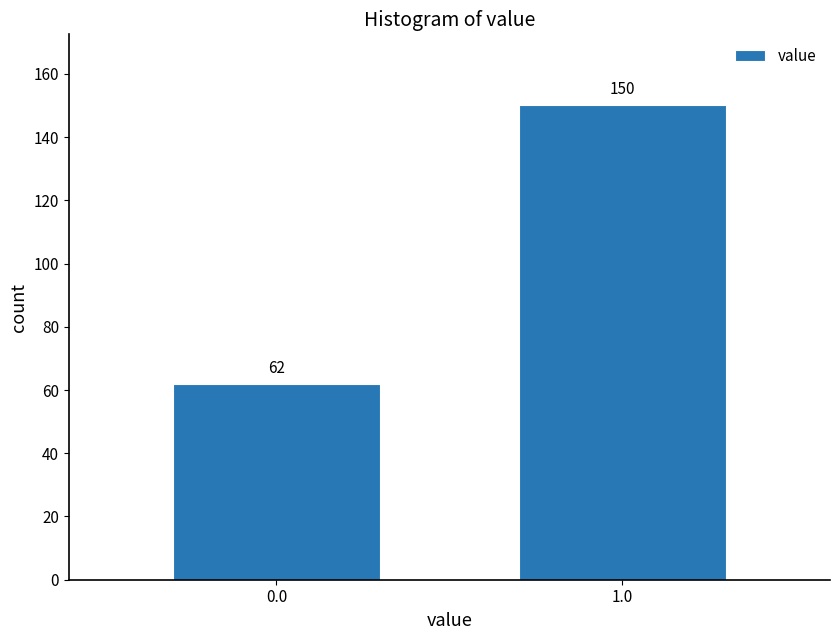

Reading right to left, list all the values displayed in this chart.

150	62